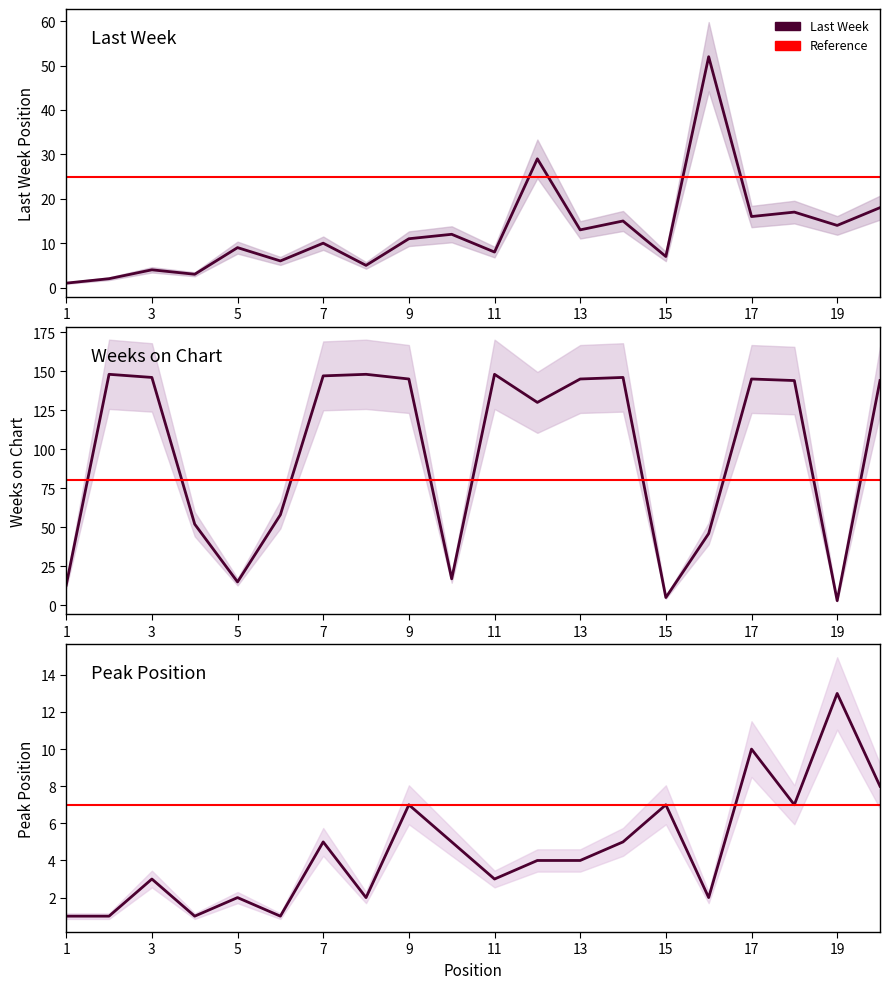

The value of Last Week at 16 is 87. True or false?

False